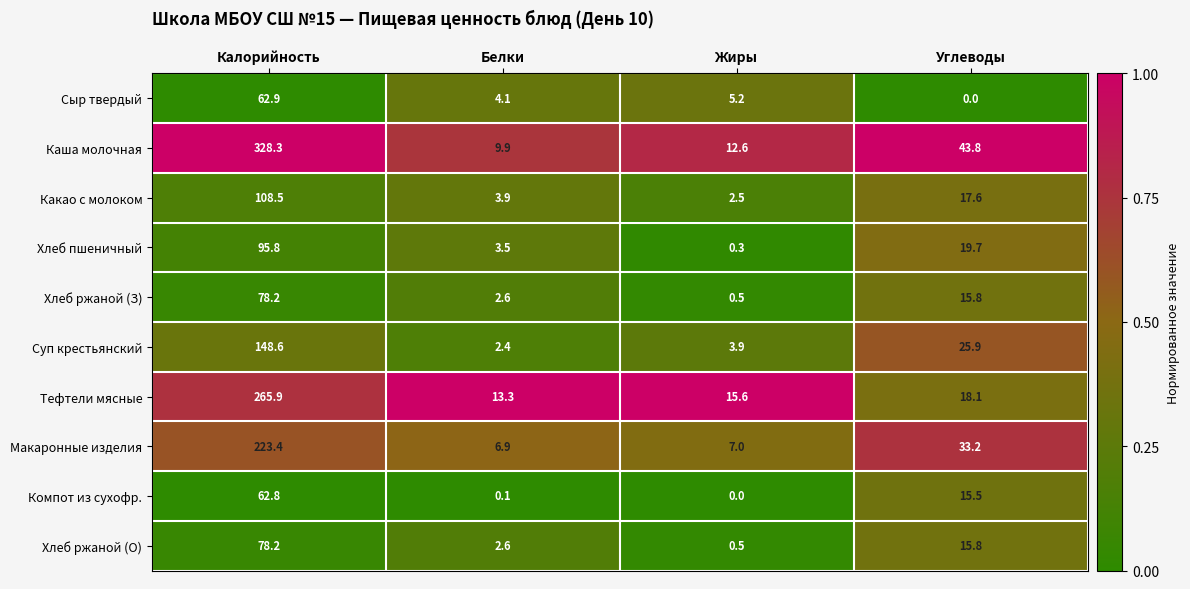

What is the difference between the second highest and second lowest values in the Суп крестьянский series?

22.0